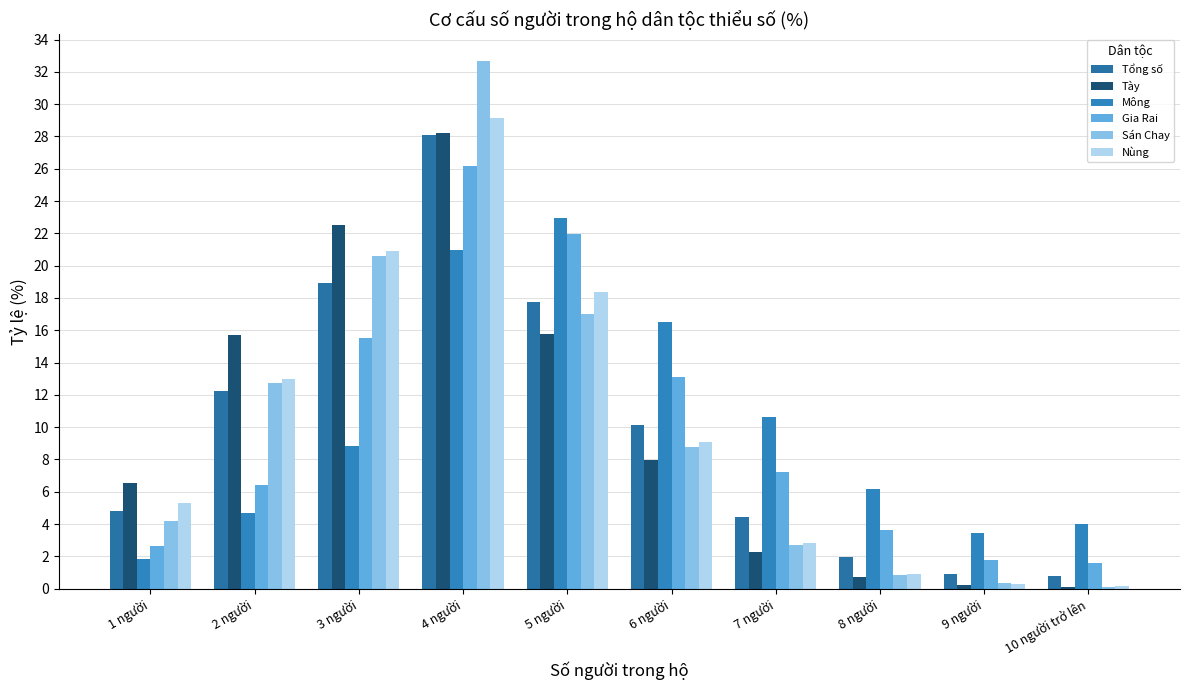

What is the value of the Nùng bar at the 1st from the left?

5.3